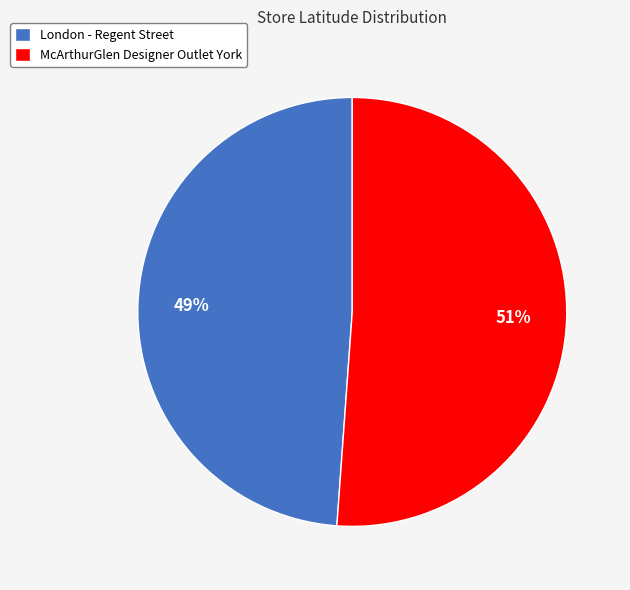

To the nearest percent, what portion does McArthurGlen Designer Outlet York represent?

51%